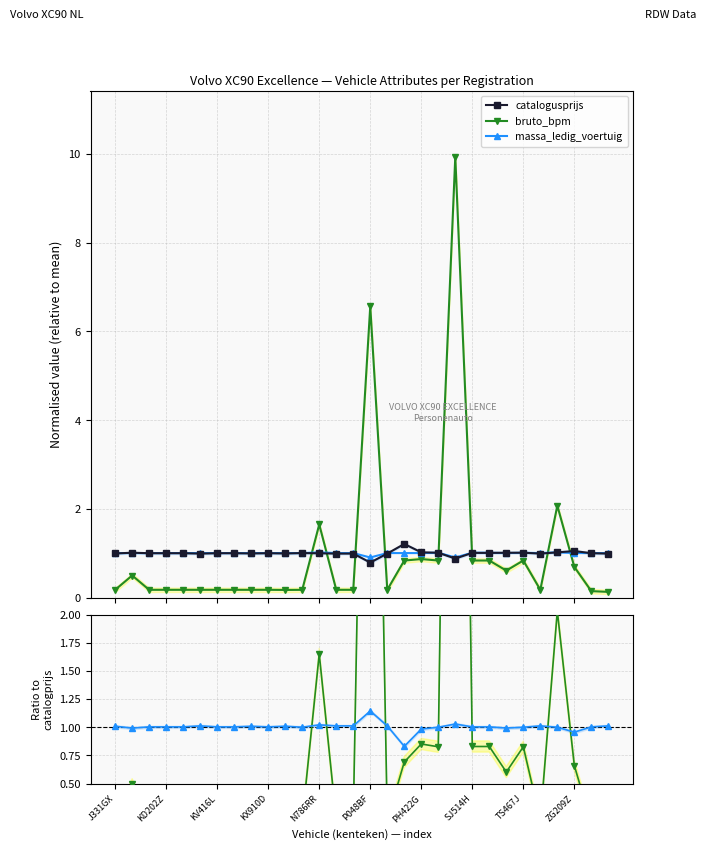

What is the value of the massa_ledig_voertuig point at the 1st from the left?

1.0